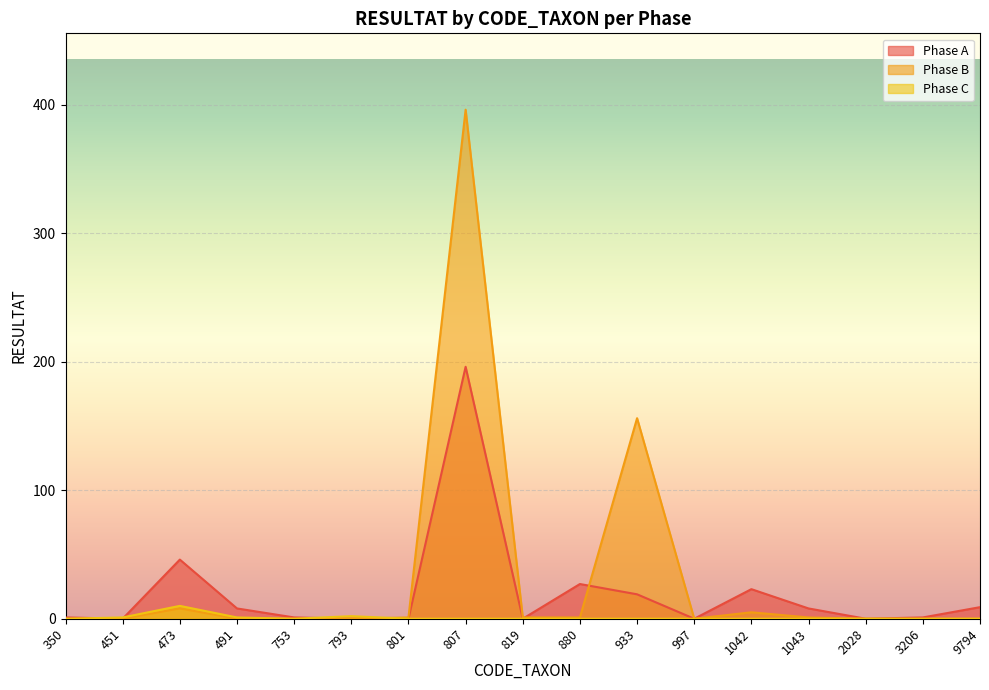

Rank the series by their maximum value, from lowest to highest.

Phase C, Phase A, Phase B